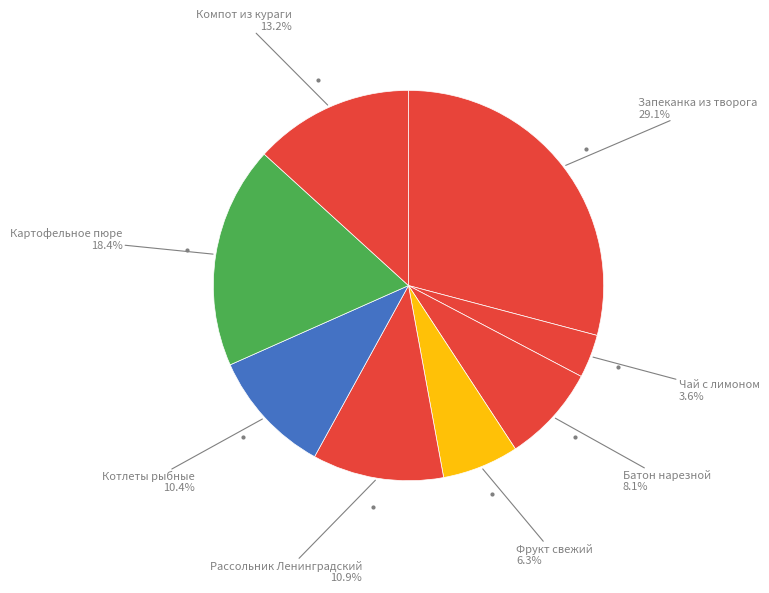

What is the largest slice in the pie chart?

Запеканка из творога